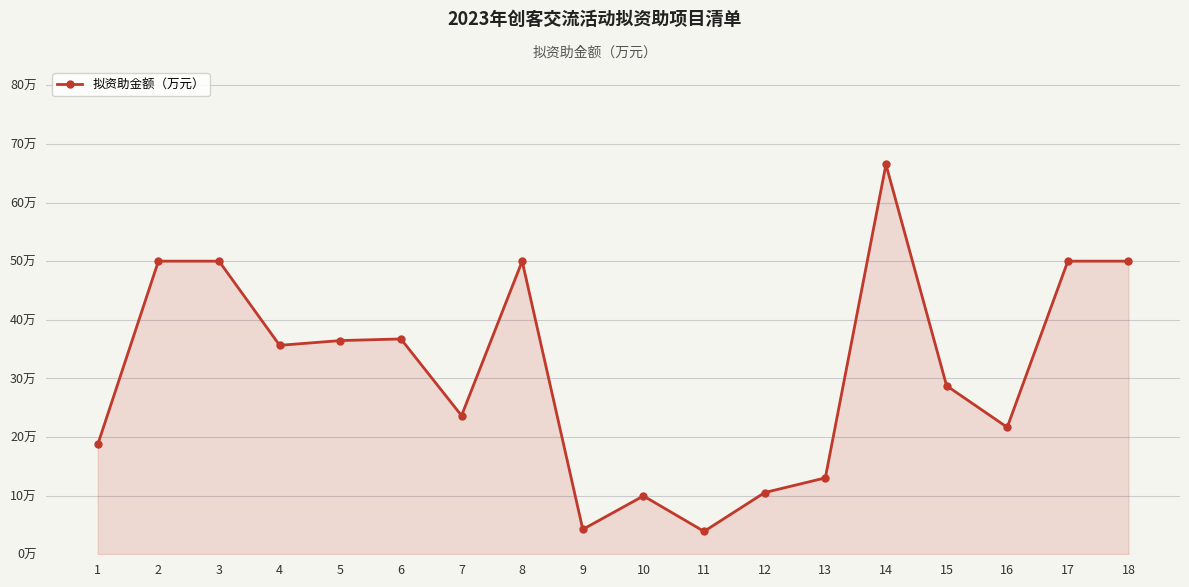

Does the chart have visible grid lines?

Yes